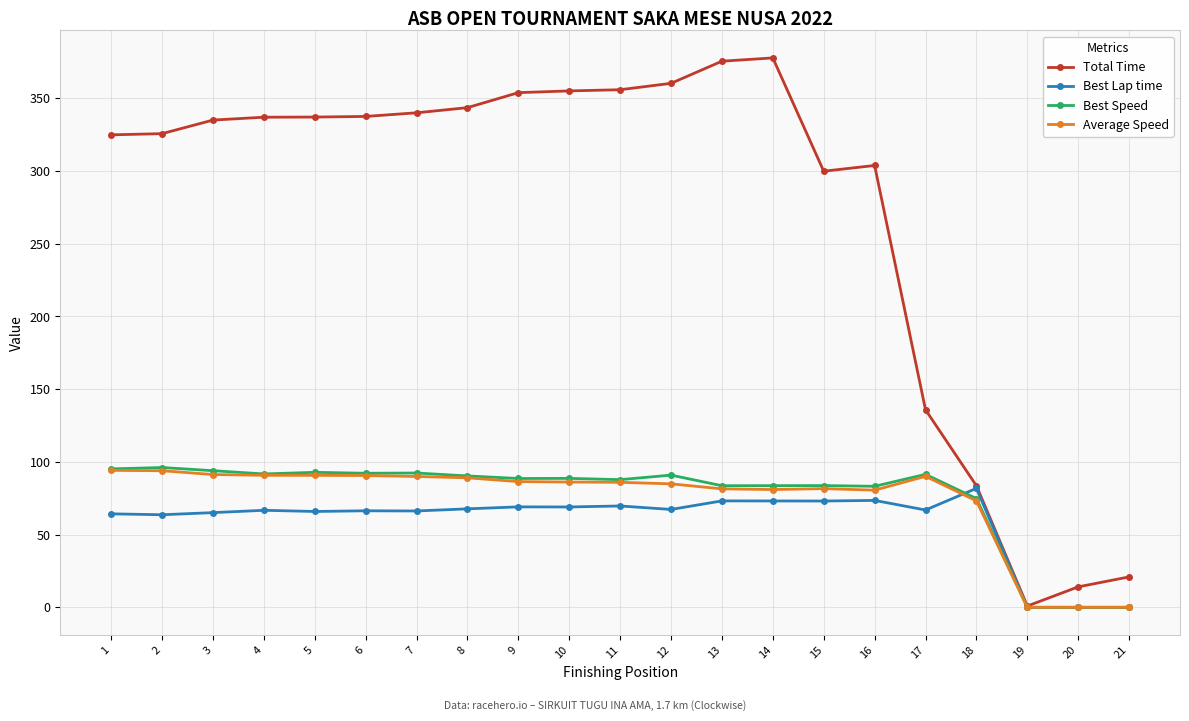

What is the average value of the Best Speed series?

76.3